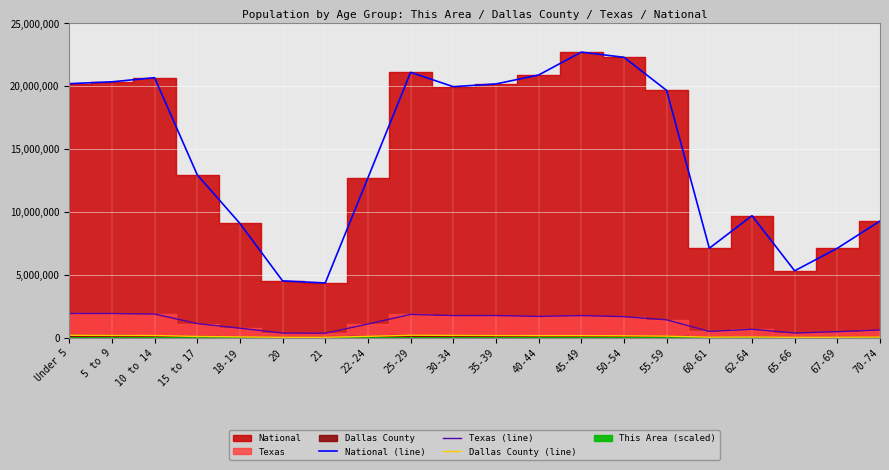

What is the spread (max minus min) of values at 15 to 17?

12849743